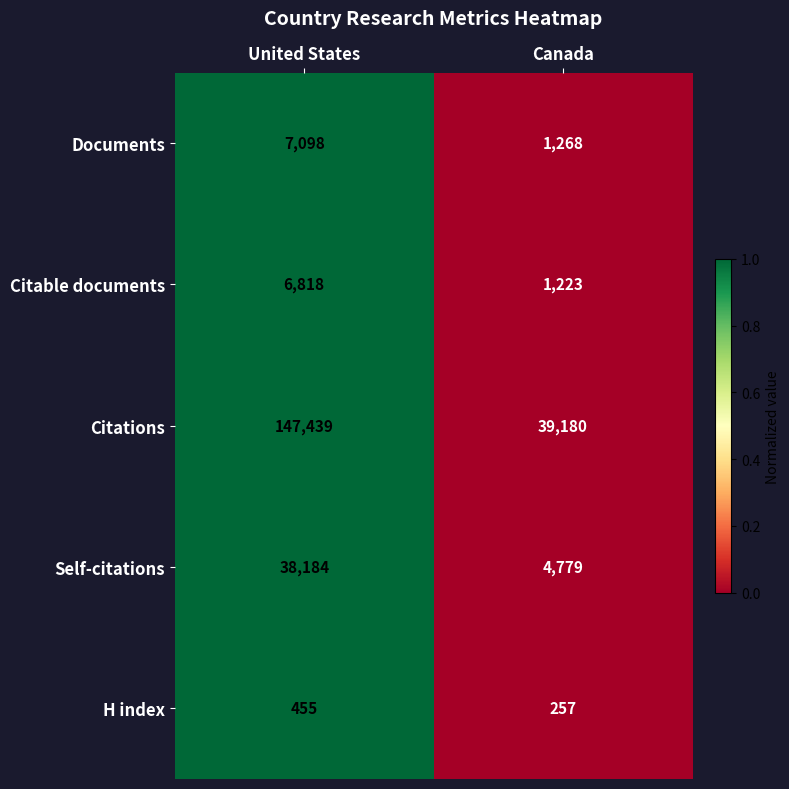

Is the value of Citations at Canada greater than the value of Documents at Canada?

Yes